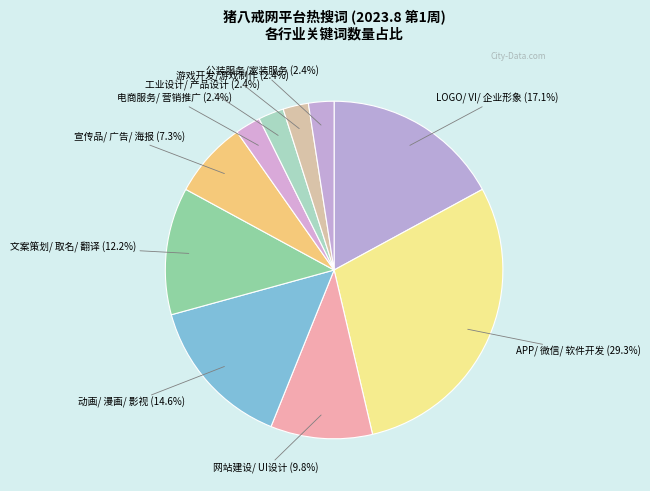

To the nearest percent, what is the difference between the largest and smallest slice percentages?

27%